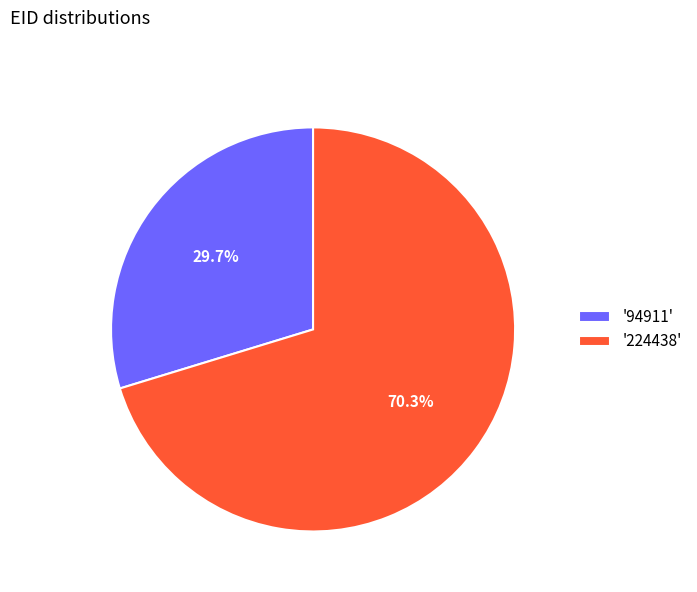

Do '94911' and '224438' together represent more than half of the pie?

Yes